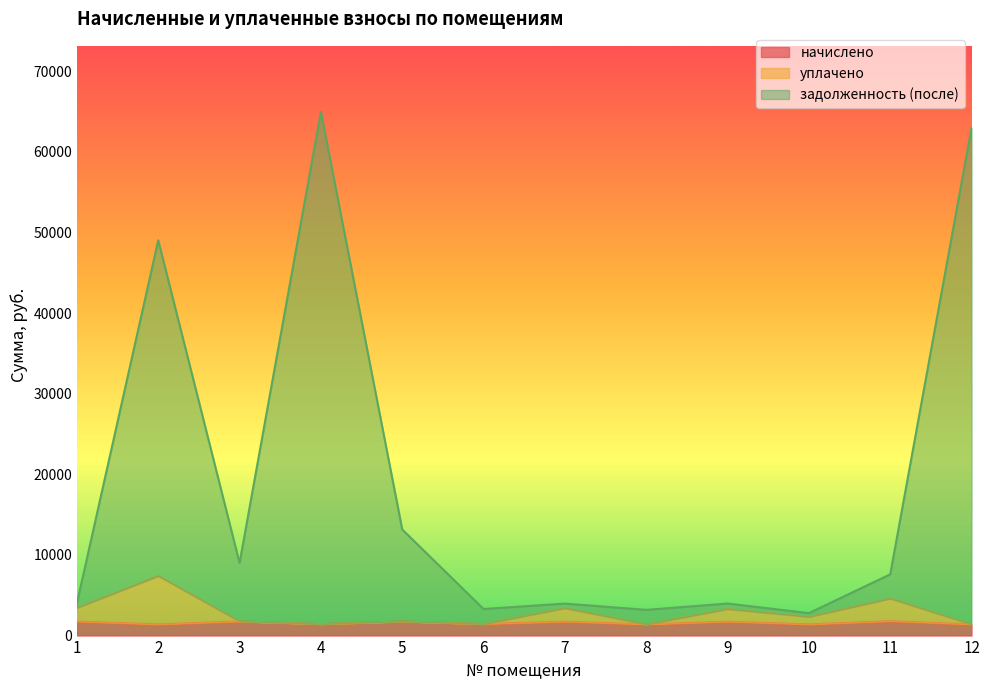

What is the maximum value for задолженность (после)?

64954.2